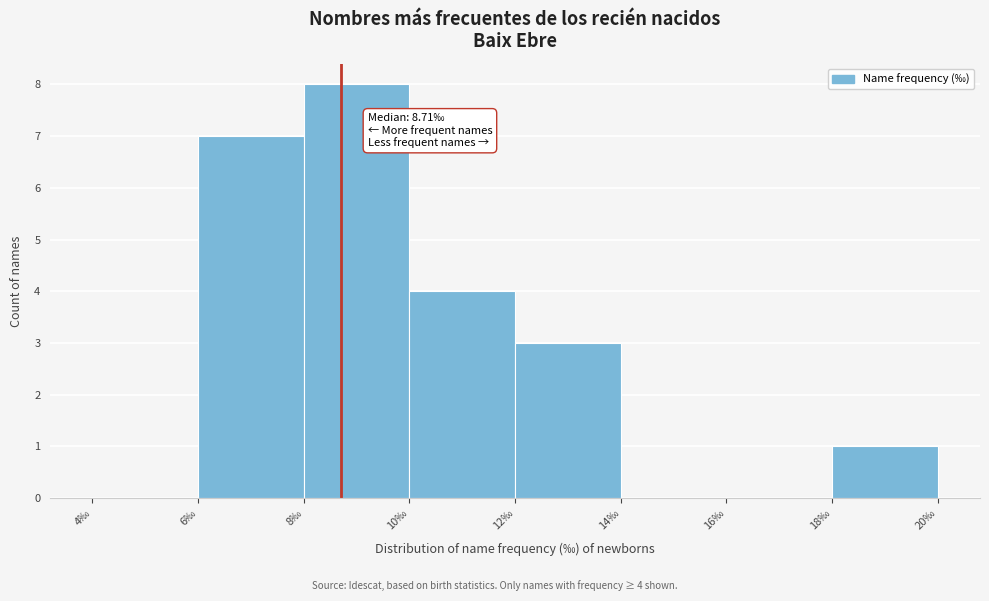

Over which range of the x-axis is the bar tallest?

8 to 10